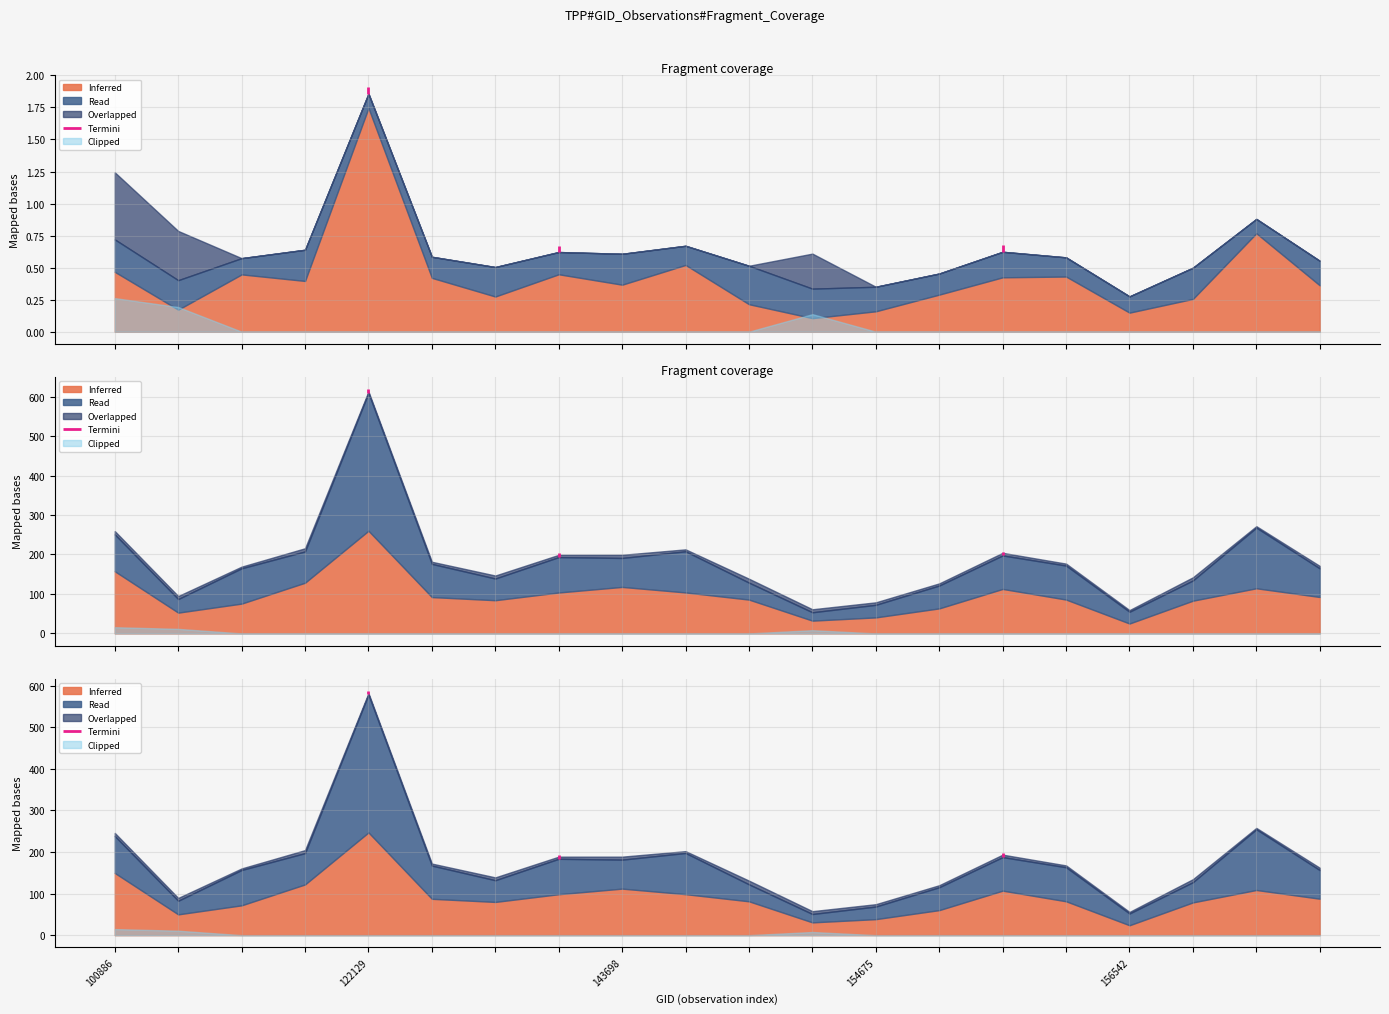

True or false: li and adjust_mult_nadir_norm intersect in this chart.

False